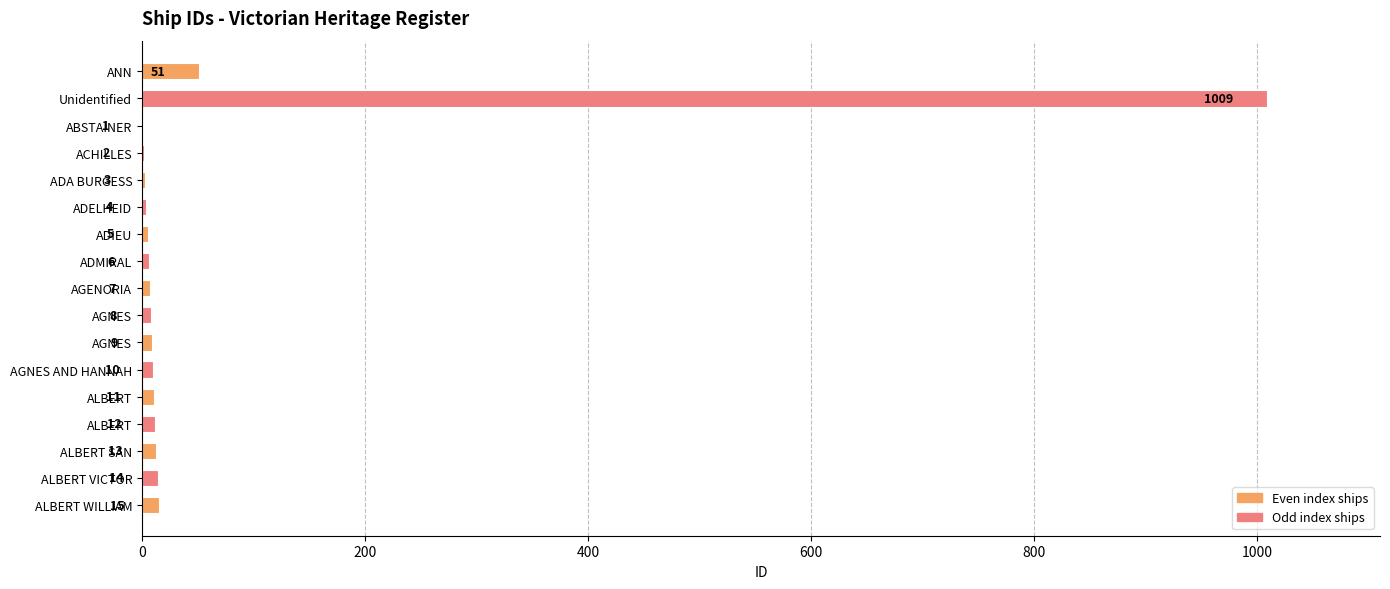

What is the smallest value displayed?

1